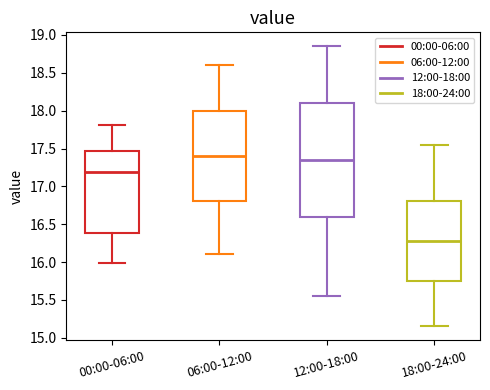

Where does the lower whisker of the box for 18:00-24:00 end on the y-axis? The values are not printed on the chart, so give them approximately, as read against the axis.

15.15